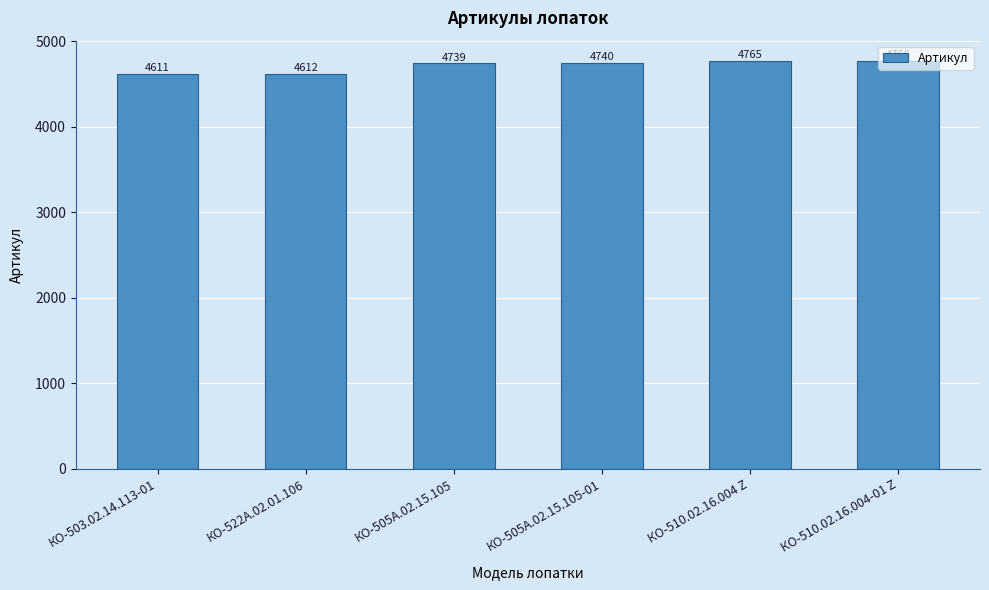

Reading left to right, list all the values displayed in this chart.

КО-503.02.14.113-01=4611	КО-522А.02.01.106=4612	КО-505А.02.15.105=4739	КО-505А.02.15.105-01=4740	КО-510.02.16.004 Z=4765	КО-510.02.16.004-01 Z=4766